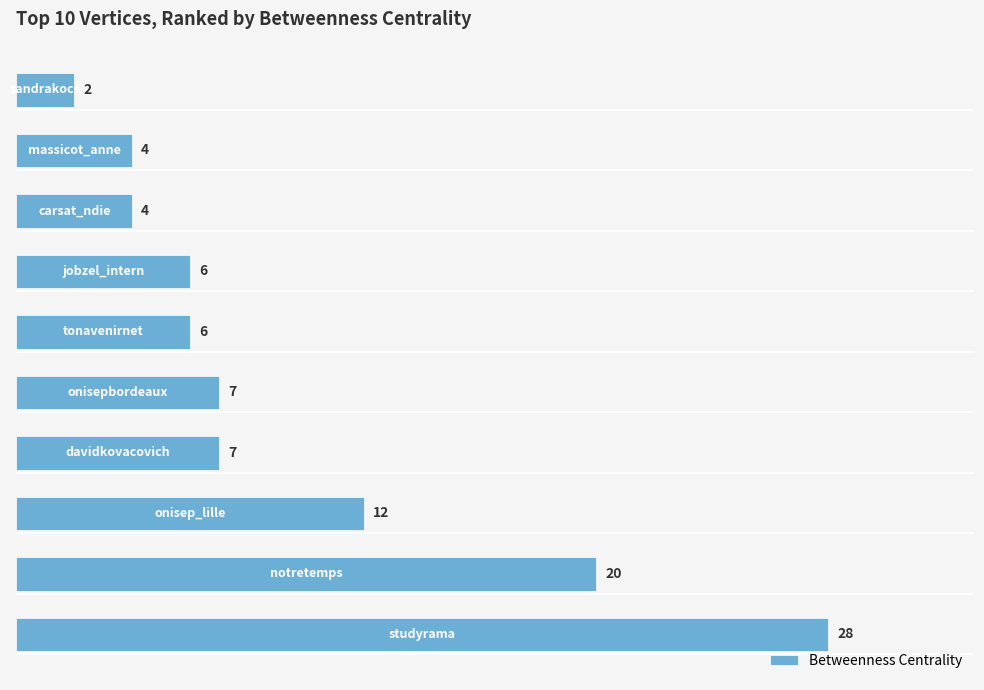

What is the maximum value shown in the chart?

28